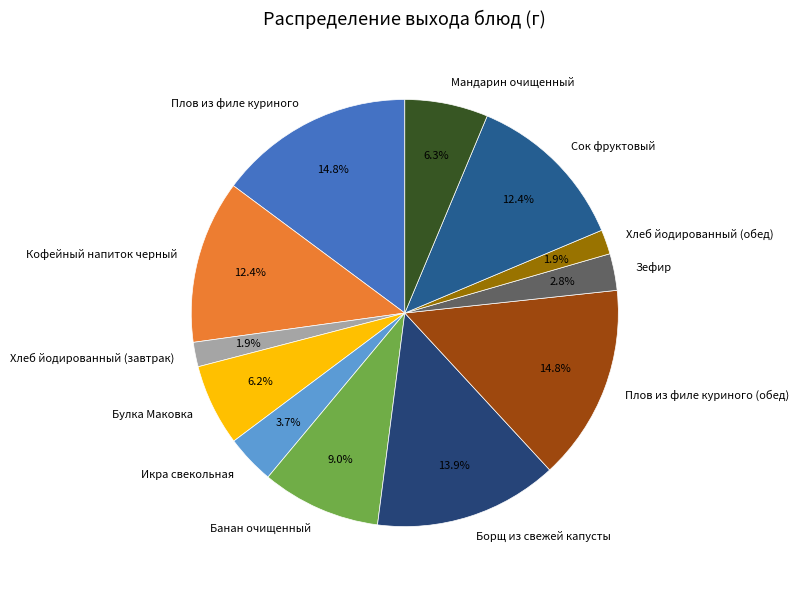

What is the ratio of the value at Хлеб йодированный (обед) to the value at Икра свекольная?

0.5